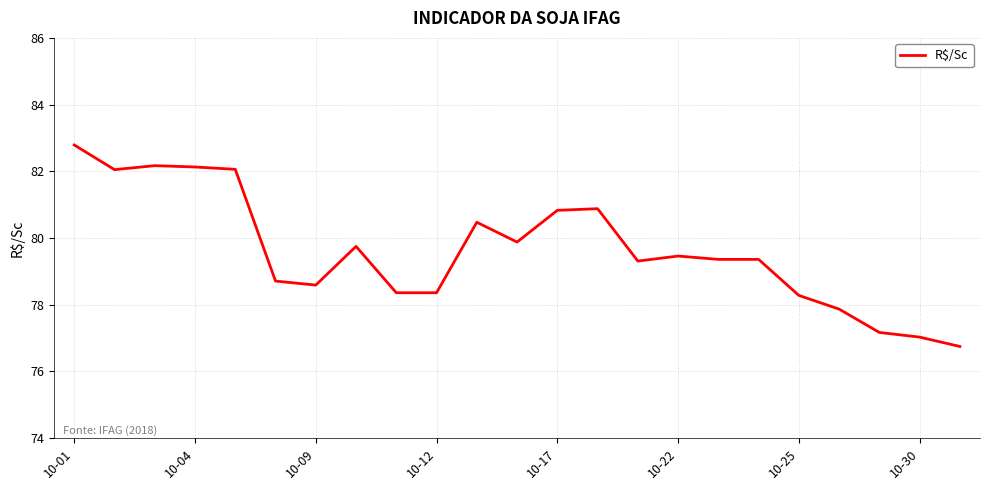

What is the greatest value displayed?

82.8